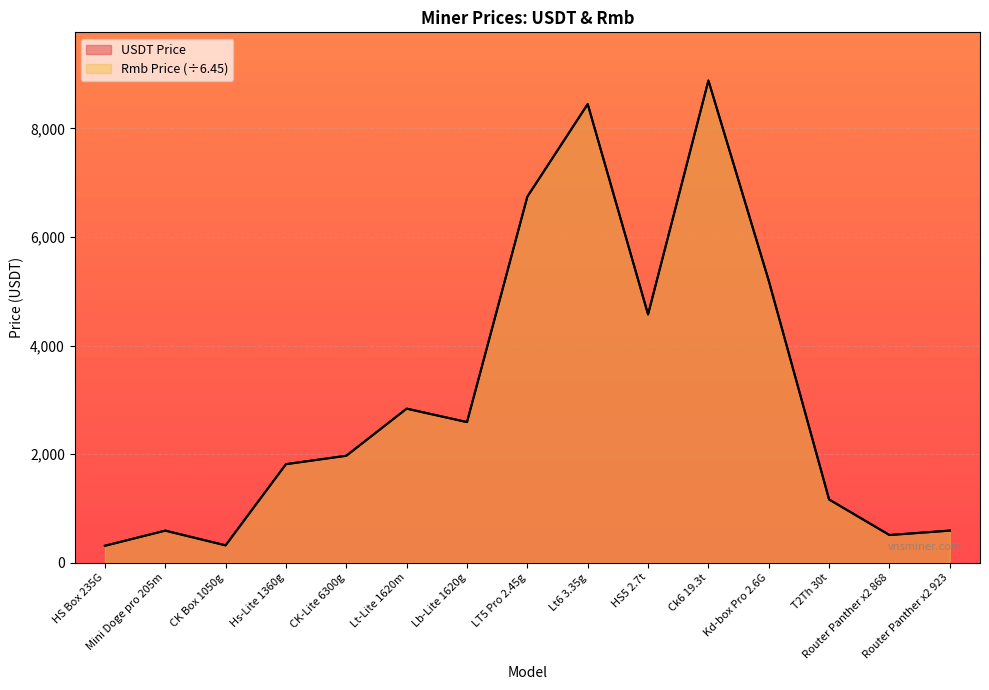

What is the difference between the USDT Price values at Ck6 19.3t and HS5 2.7t?

4310.1